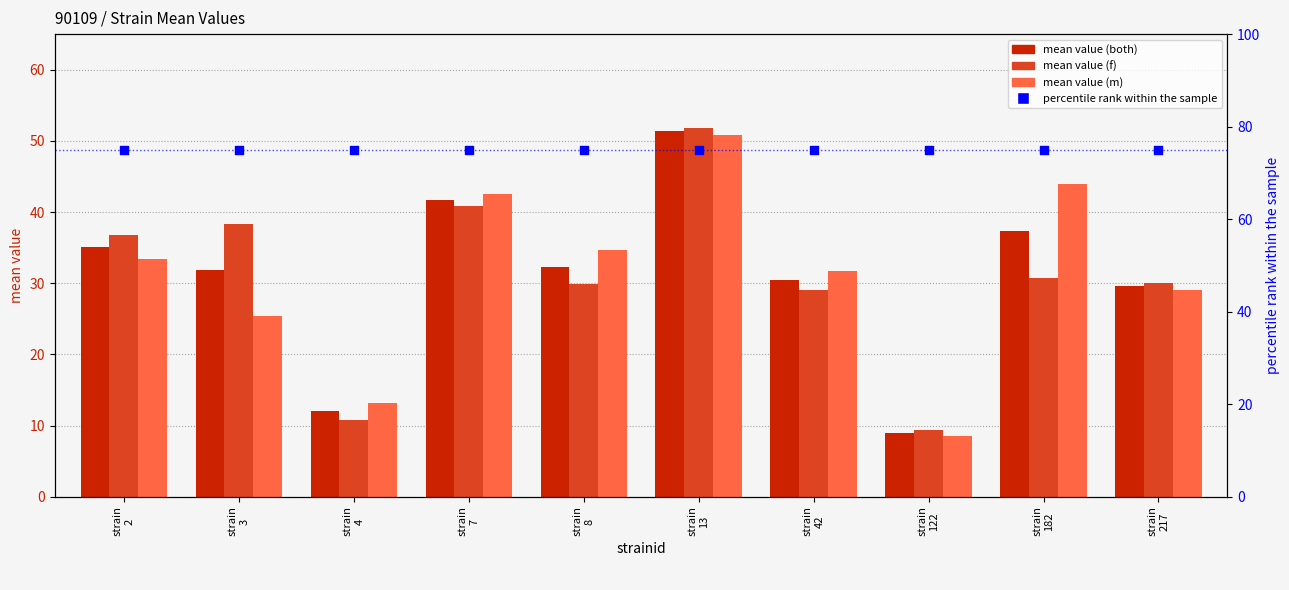

At which category is the sum across all series the highest?

strain
13